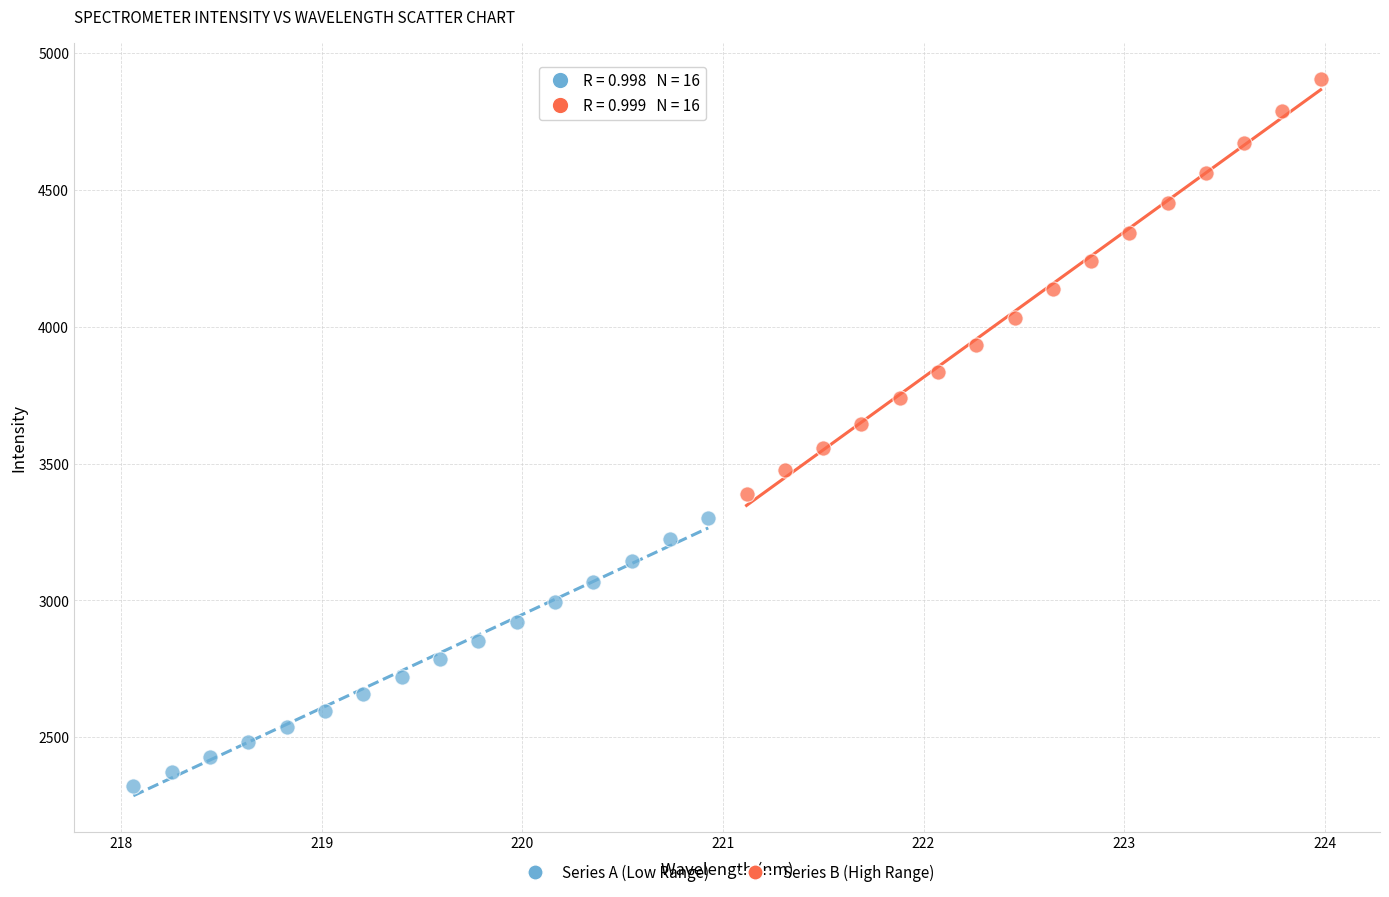

What are all the series names shown in the legend?

Series A (Low Range), Series B (High Range)